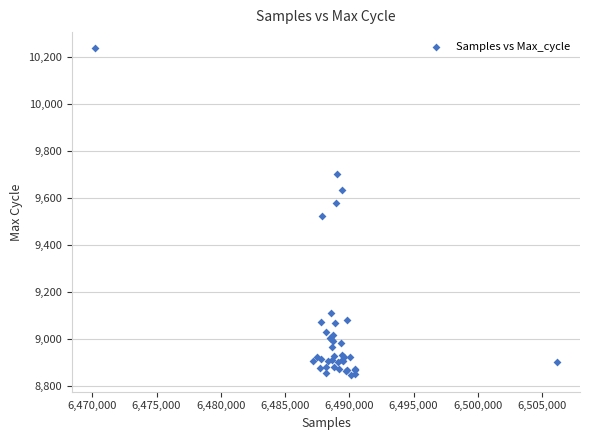

What Y value in the scatter plot is closest to 9541?

9525